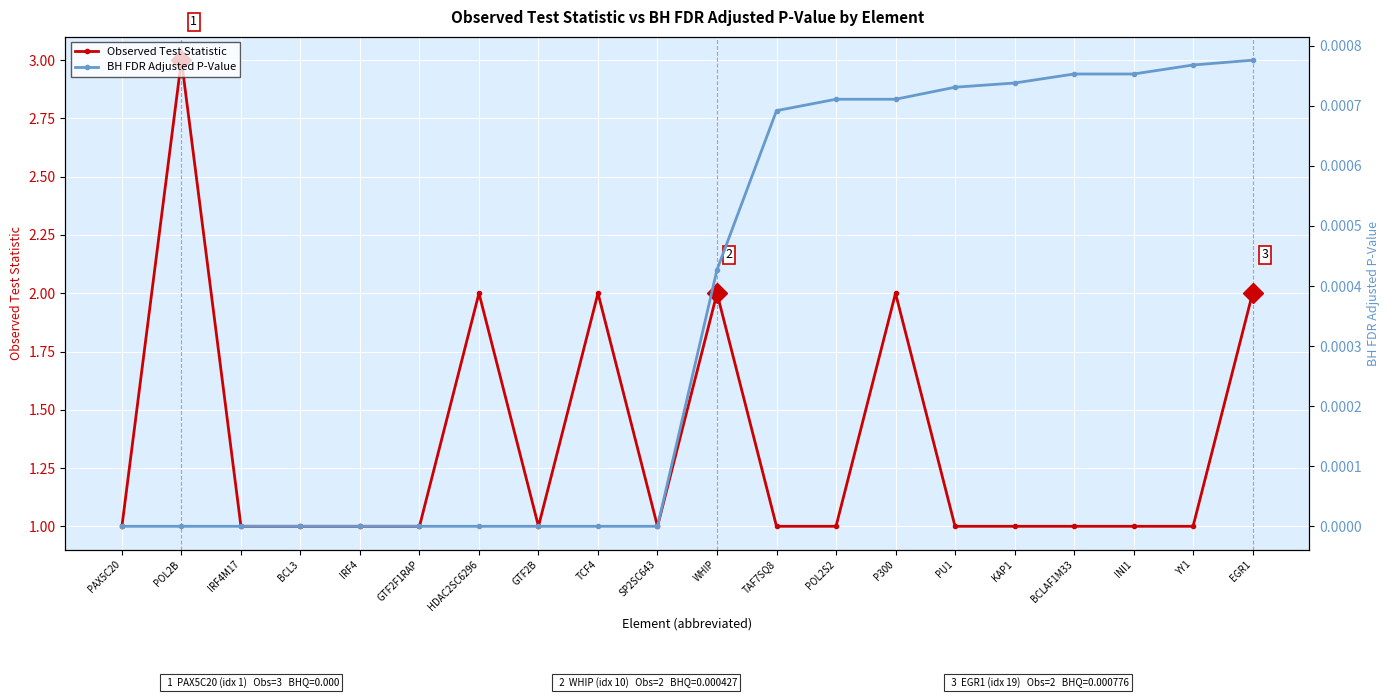

What are all the series names shown in the legend?

Observed Test Statistic, BH FDR Adjusted P-Value